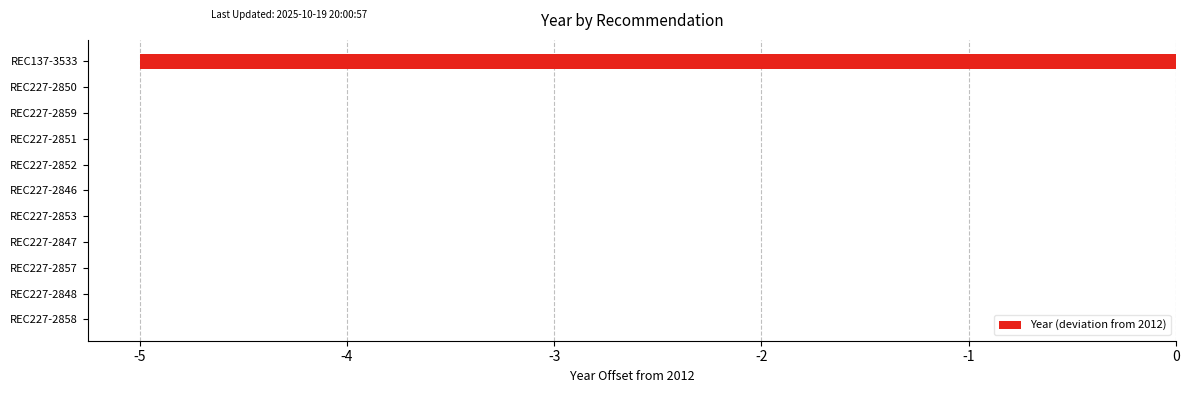

Reading bottom to top, what are all the values shown in this chart?

REC227-2858=0	REC227-2848=0	REC227-2857=0	REC227-2847=0	REC227-2853=0	REC227-2846=0	REC227-2852=0	REC227-2851=0	REC227-2859=0	REC227-2850=0	REC137-3533=-5